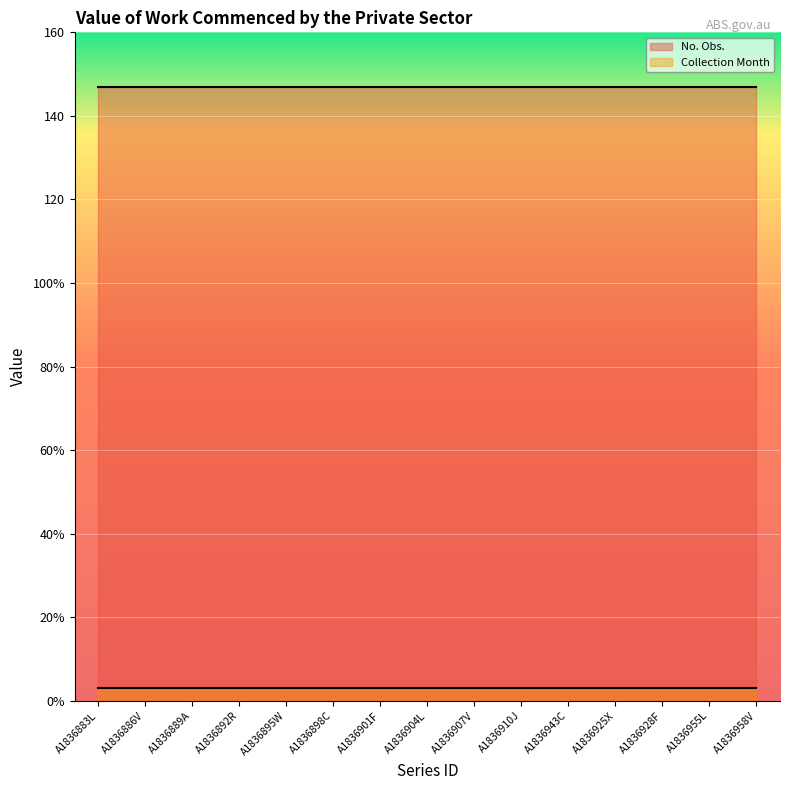

At which label does Collection Month reach its minimum?

A1836883L